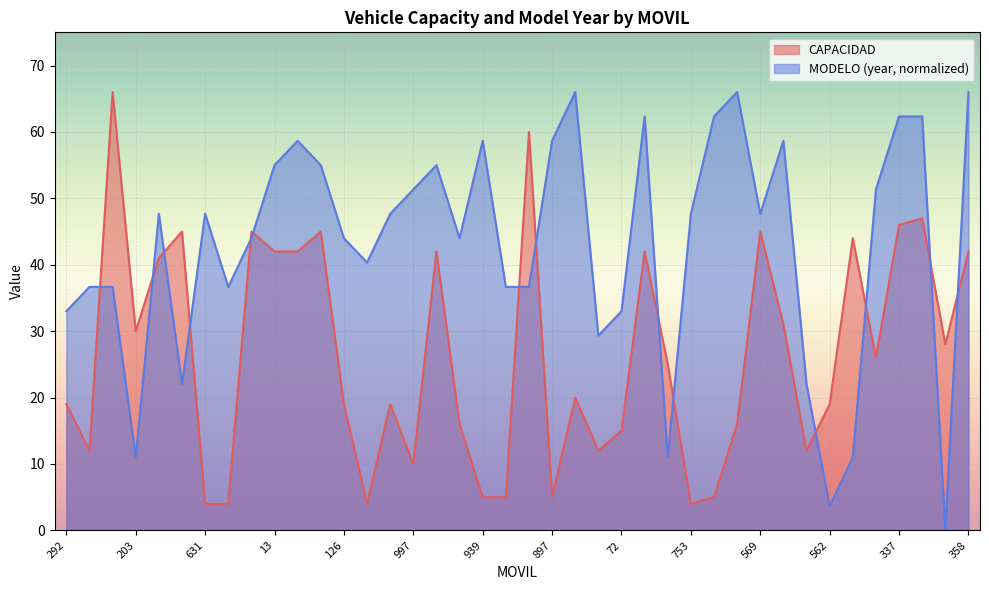

Reading right to left, what are all the values shown in this chart?

CAPACIDAD: 42.0	28.0	47.0	46.0	26.0	44.0	19.0	12.0	31.0	45.0	16.0	5.0	4.0	25.0	42.0	15.0	12.0	20.0	5.0	60.0	5.0	5.0	16.0	42.0	10.0	19.0	4.0	19.0	45.0	42.0	42.0	45.0	4.0	4.0	45.0	41.0	30.0	66.0	12.0	19.0
MODELO: 66.0	0.0	62.3	62.3	51.3	11.0	3.7	22.0	58.7	47.7	66.0	62.3	47.7	11.0	62.3	33.0	29.3	66.0	58.7	36.7	36.7	58.7	44.0	55.0	51.3	47.7	40.3	44.0	55.0	58.7	55.0	44.0	36.7	47.7	22.0	47.7	11.0	36.7	36.7	33.0